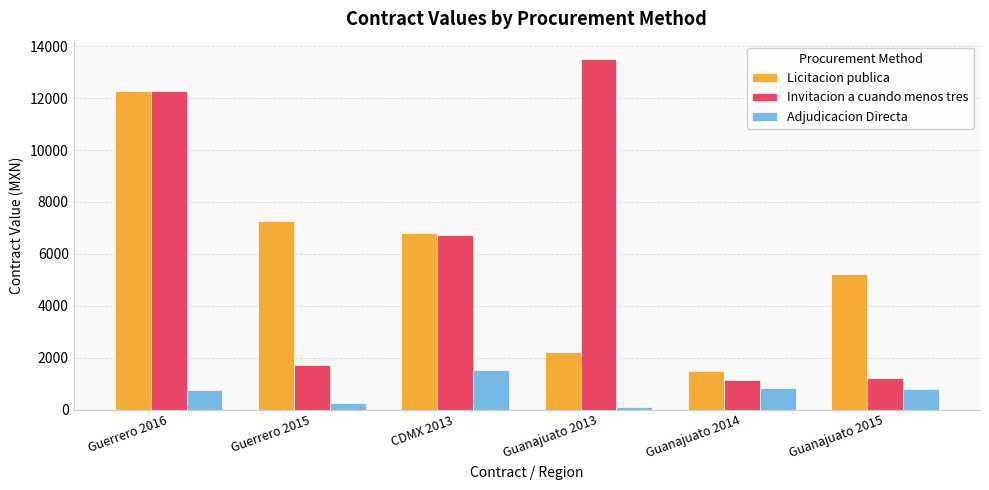

Does the chart contain any negative values?

No